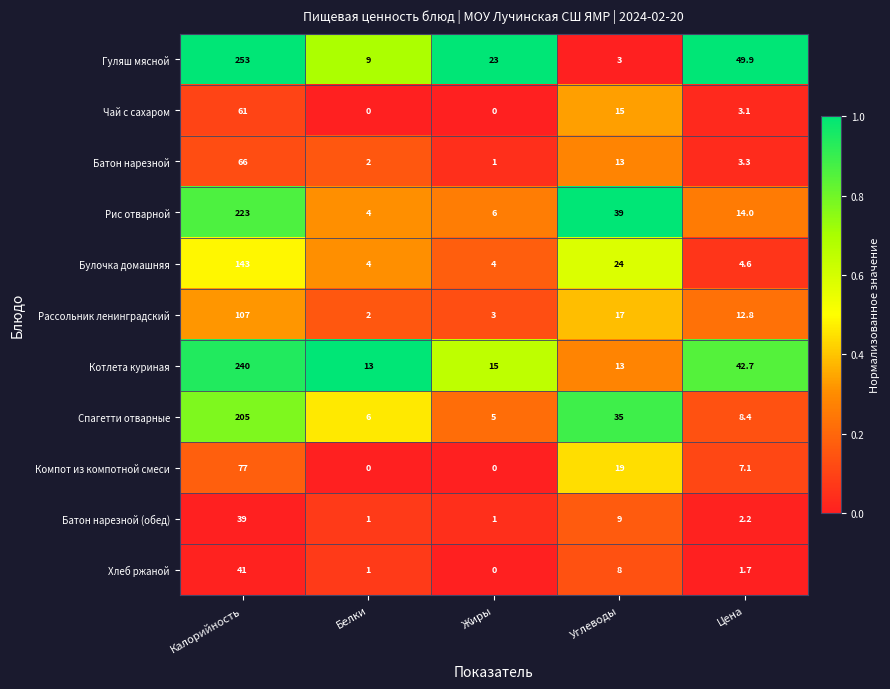

What is the difference between the highest and lowest values at Углеводы?

36.0